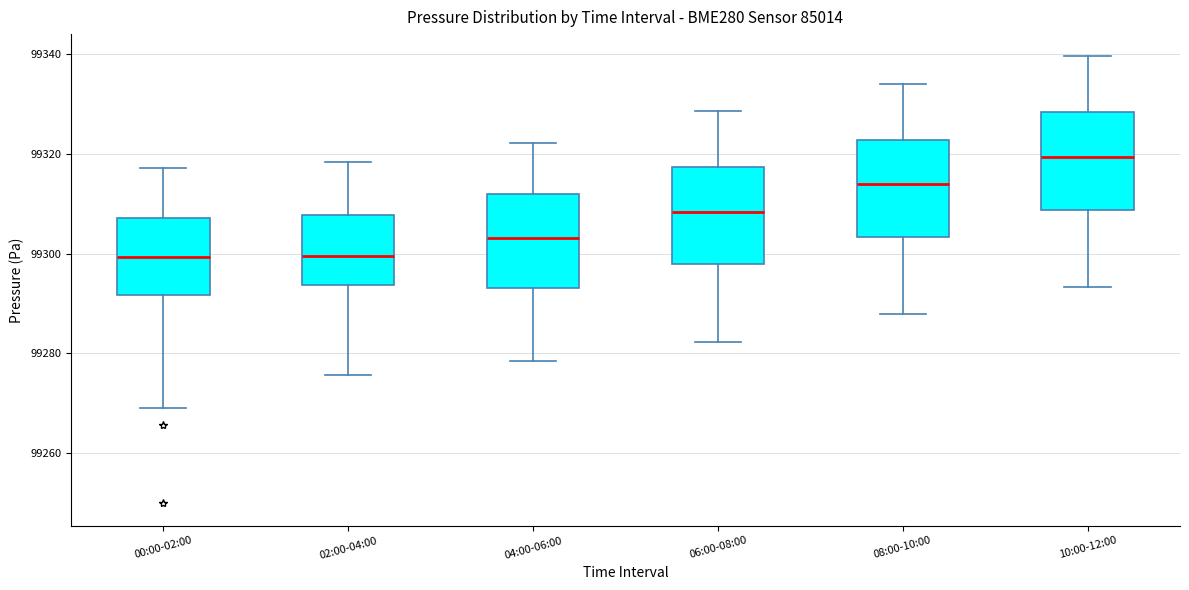

Where does the lower whisker of the box for 04:00-06:00 end on the y-axis? The values are not printed on the chart, so give them approximately, as read against the axis.

99278